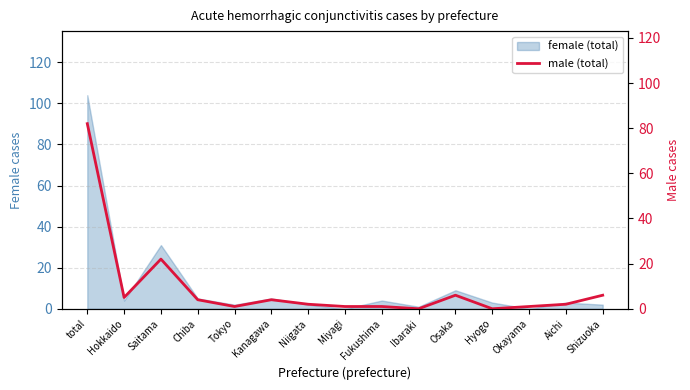

Rank the categories by value from highest to lowest.

total, Saitama, Osaka, Shizuoka, Hokkaido, Chiba, Kanagawa, Niigata, Aichi, Tokyo, Miyagi, Fukushima, Okayama, Ibaraki, Hyogo